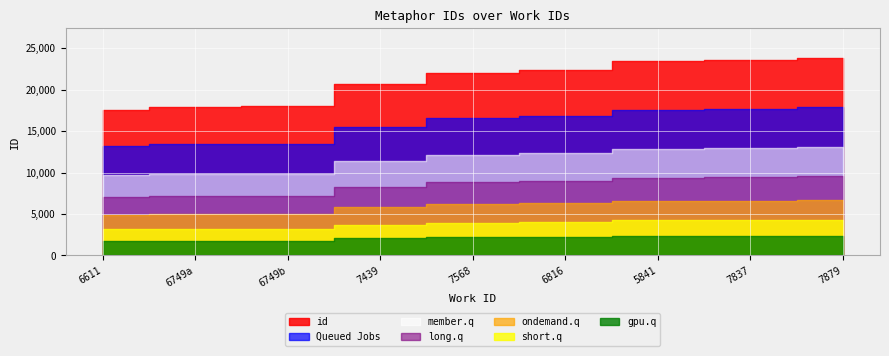

List the labels in order of value, smallest first.

6611, 6749, 6749, 7439, 7568, 6816, 5841, 7837, 7879